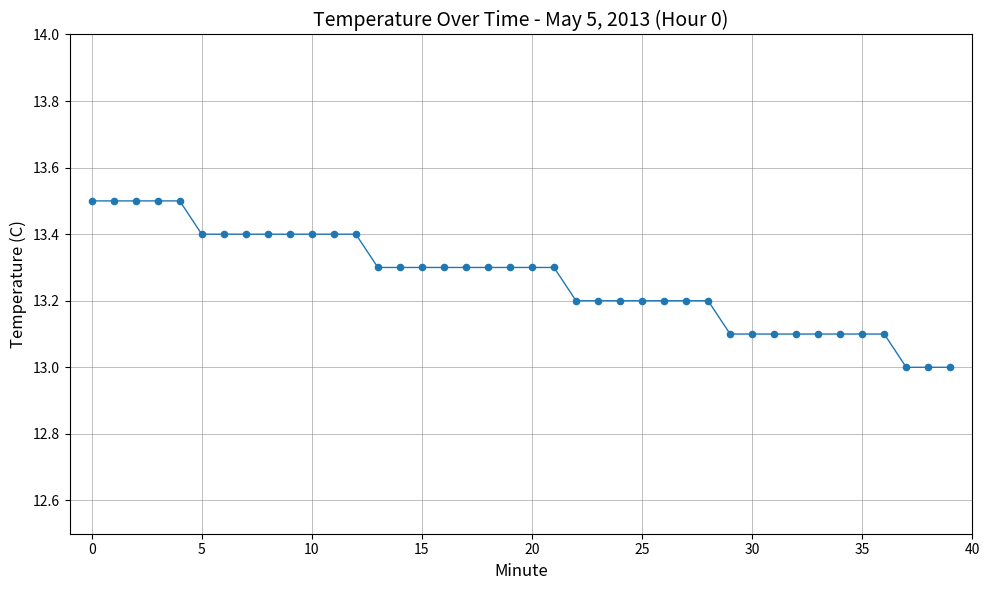

What is the range of Y values (max minus min)?

0.5